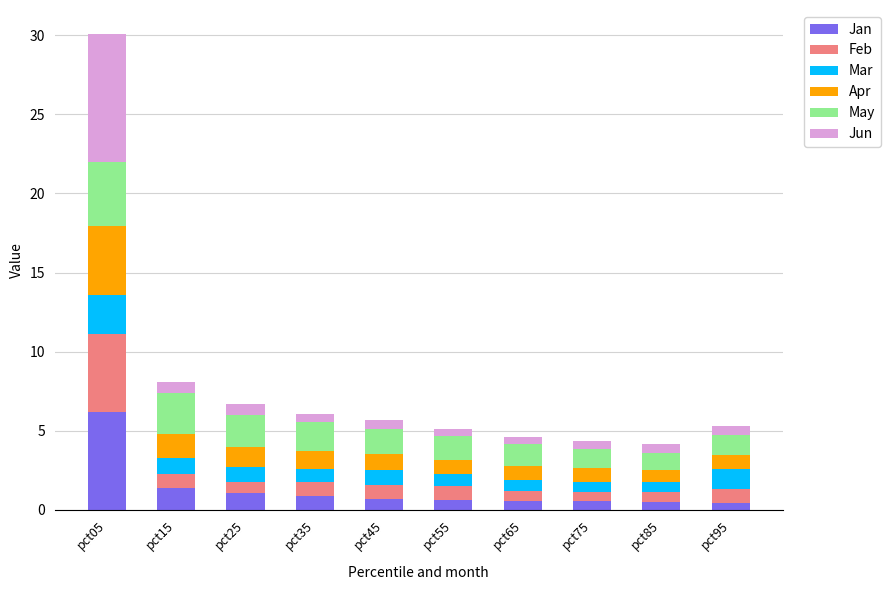

What is the sum of all Jan values?

12.9